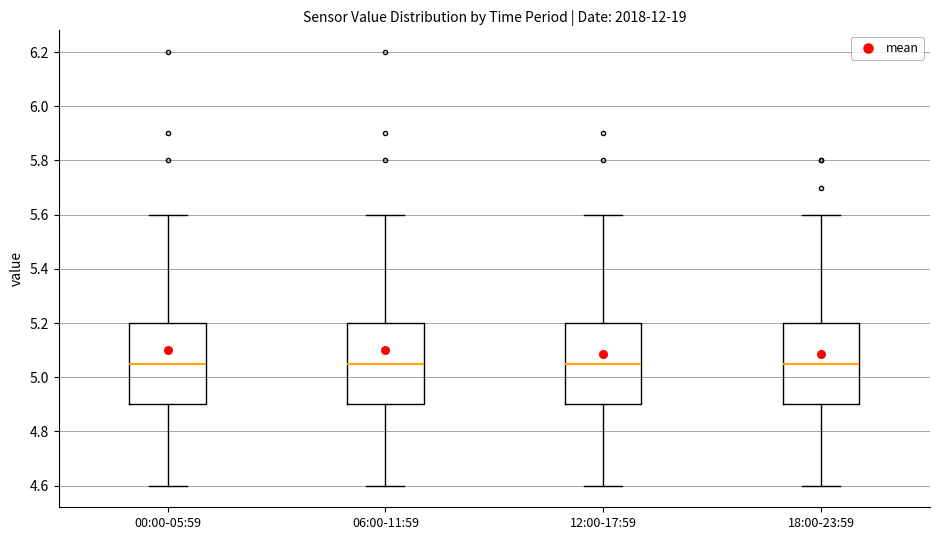

Where does the upper whisker of the box for 06:00-11:59 end on the y-axis? The values are not printed on the chart, so give them approximately, as read against the axis.

5.60